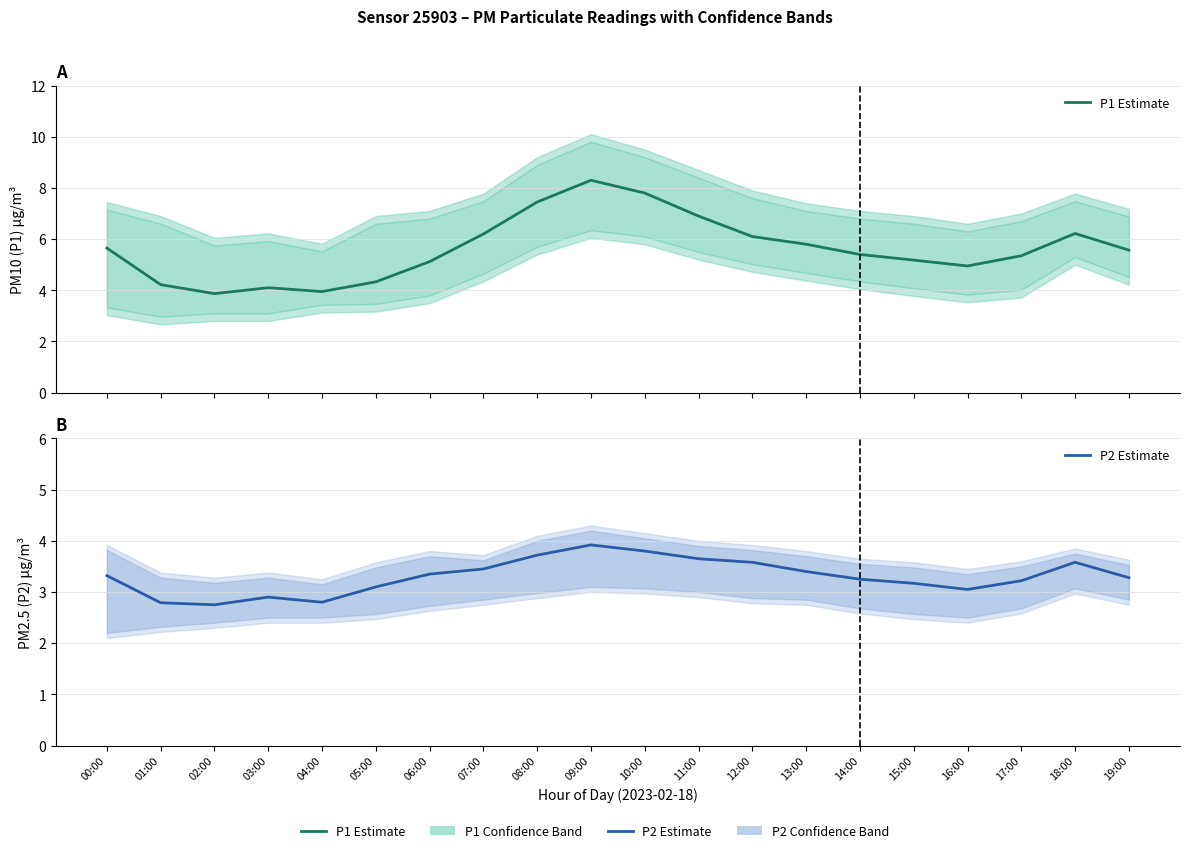

How many distinct data groups are displayed?

2